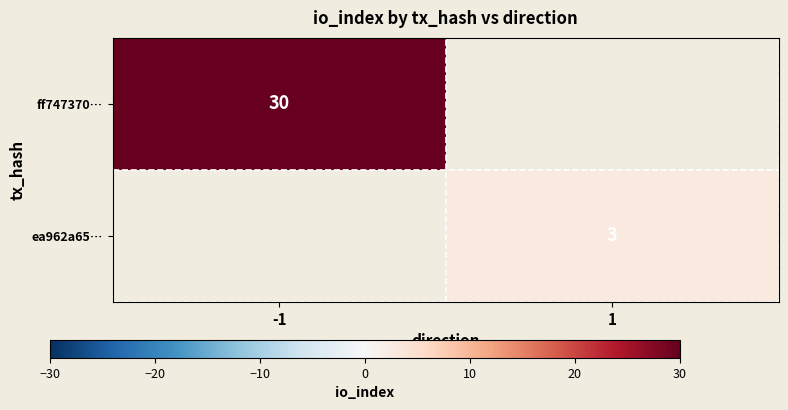

At how many categories does at least one series exceed 12?

1